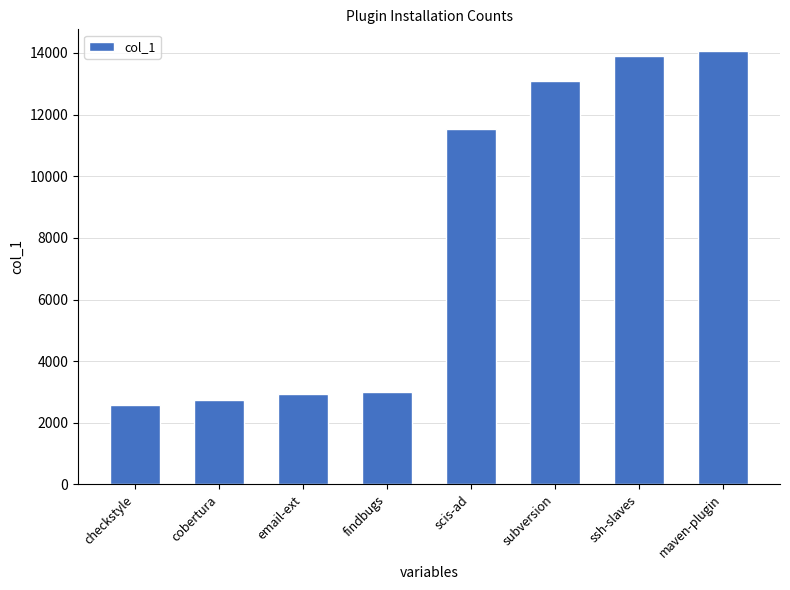

What is the change in value from email-ext to subversion?

+10166